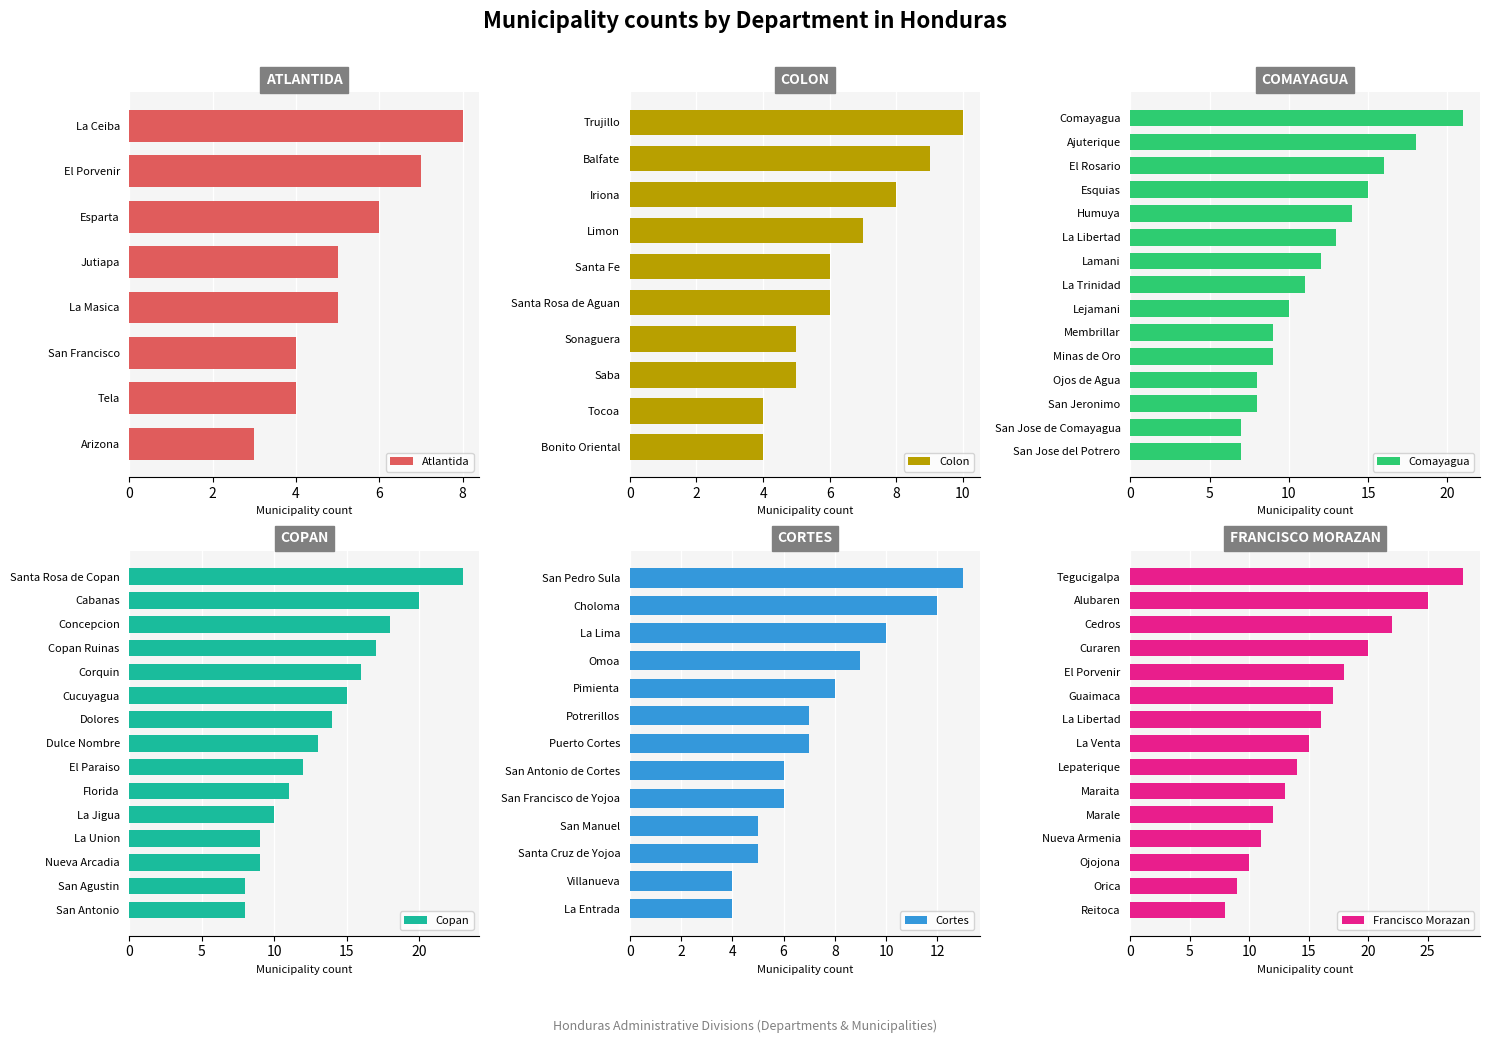

Which category has the highest value in the Atlantida series?

La Ceiba